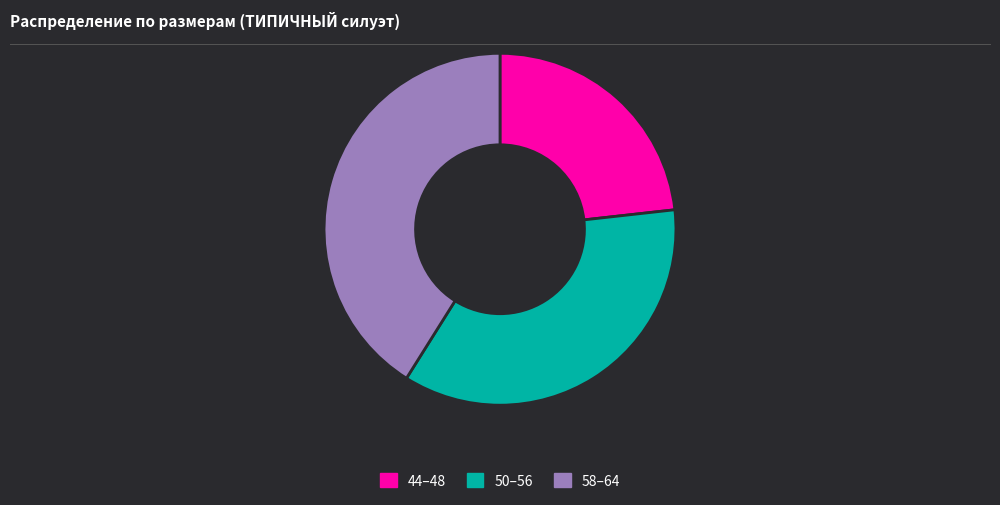

Which slice is the largest?

58–64